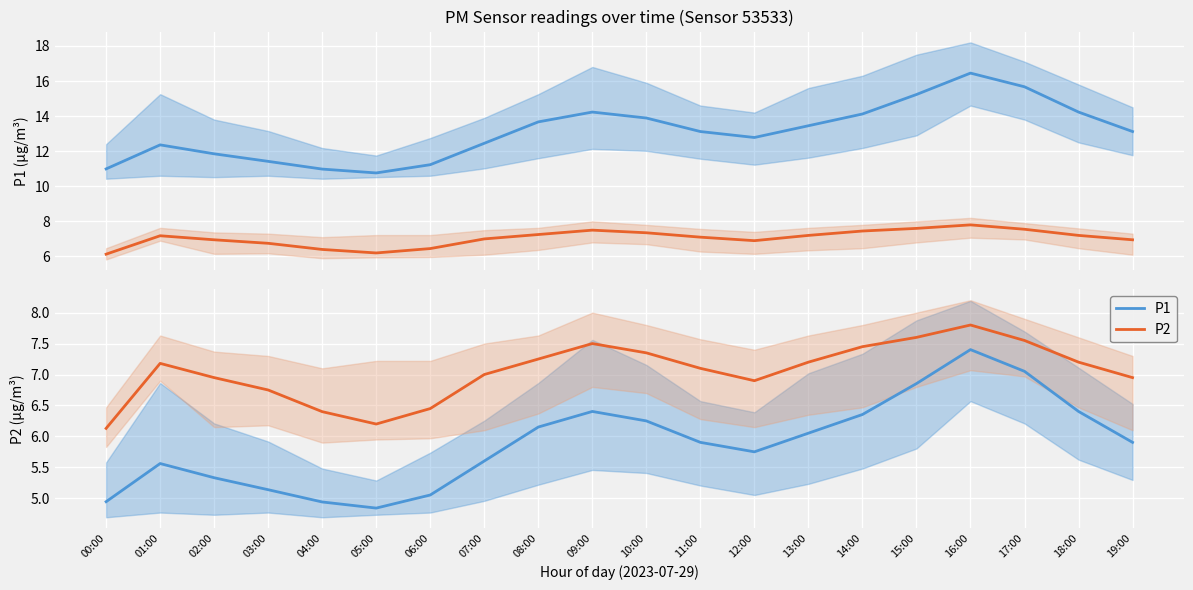

How many interior local peaks does the P1 series have?

3